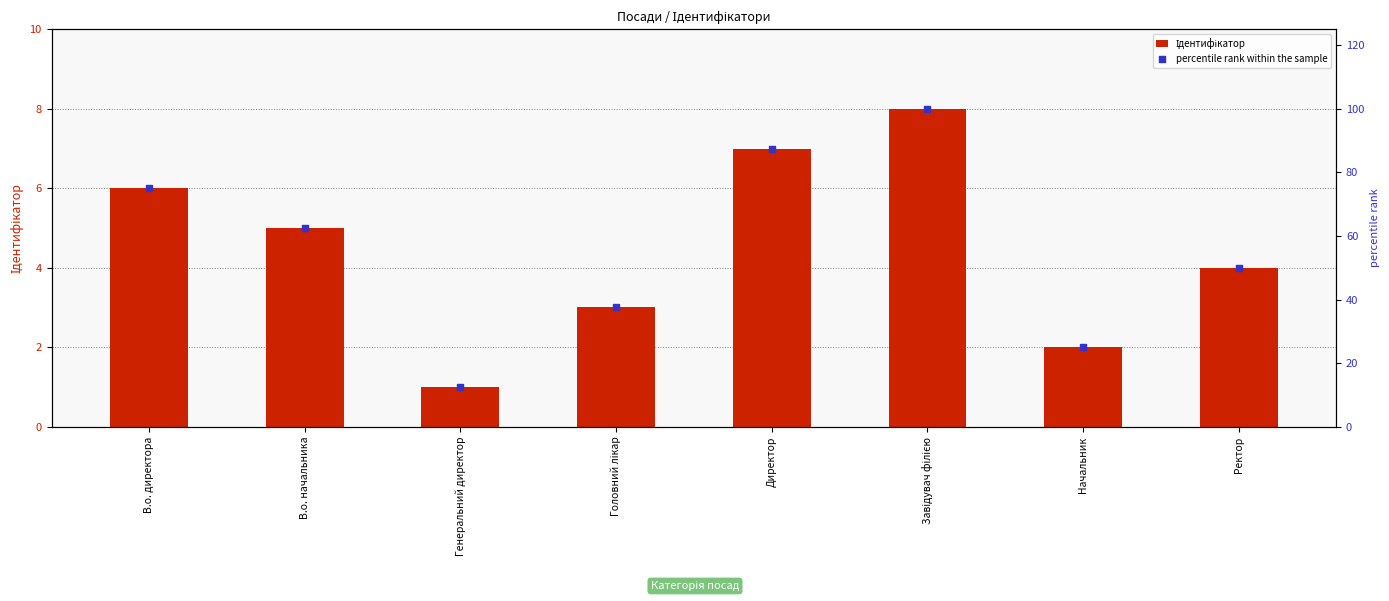

At which category is the sum across all series the highest?

Завідувач філією